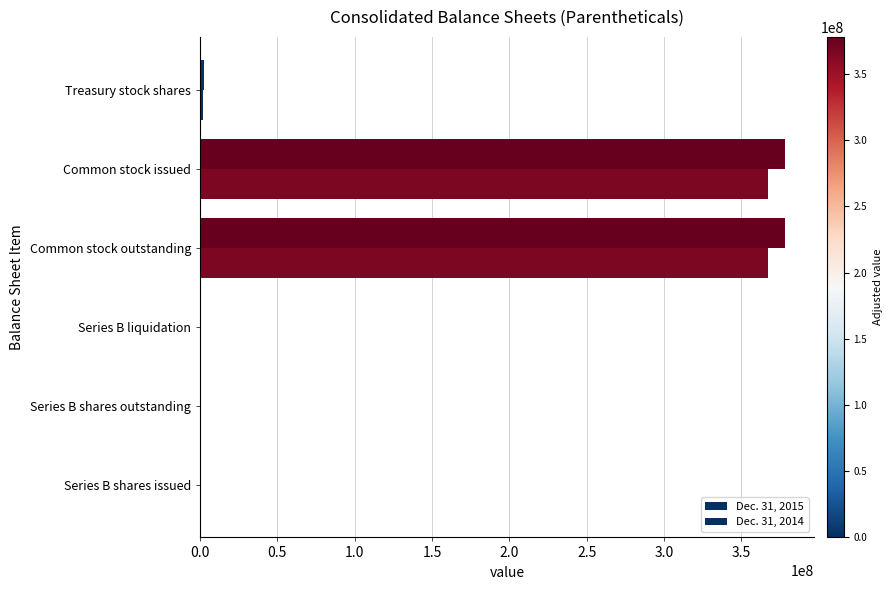

List the series in order of their overall mean, lowest first.

Dec. 31, 2014, Dec. 31, 2015